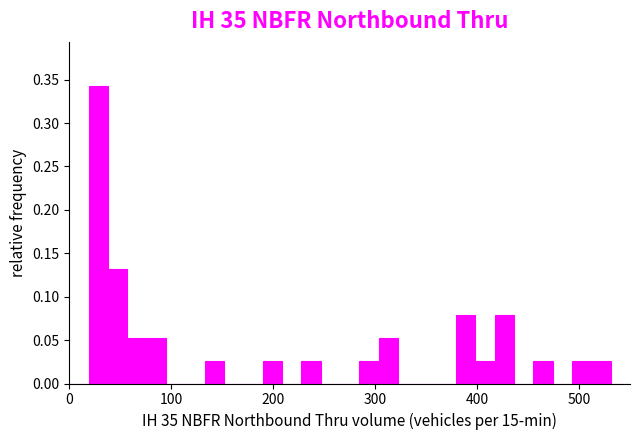

Around what value on the x-axis is the tallest bar? Give the approximate position of its centre, as read against the axis.

30